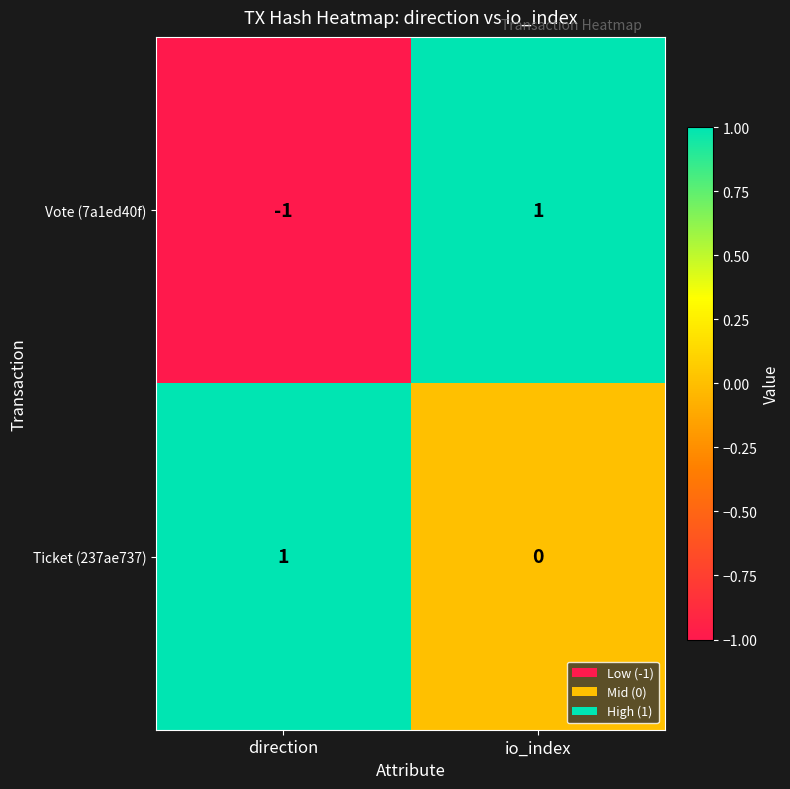

At which category is the sum across all series the highest?

io_index